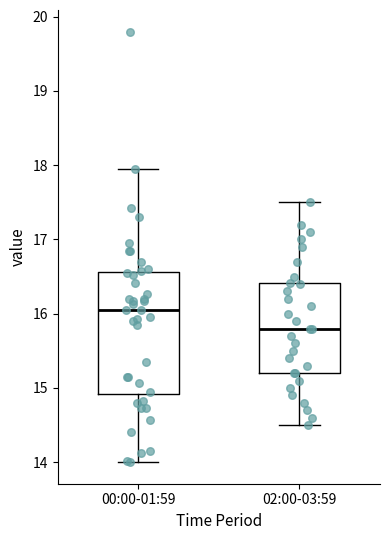

Reading left to right, transcribe this box plot: for each box, give where its median line is, the range the box spans, and where its two whiskers end, as read against the y-axis. The values are not printed on the chart, so give them approximately, as read against the axis.

00:00-01:59: median 16.1, box 14.9 to 16.6, whiskers 14.0 to 18.0
02:00-03:59: median 15.8, box 15.2 to 16.4, whiskers 14.5 to 17.5